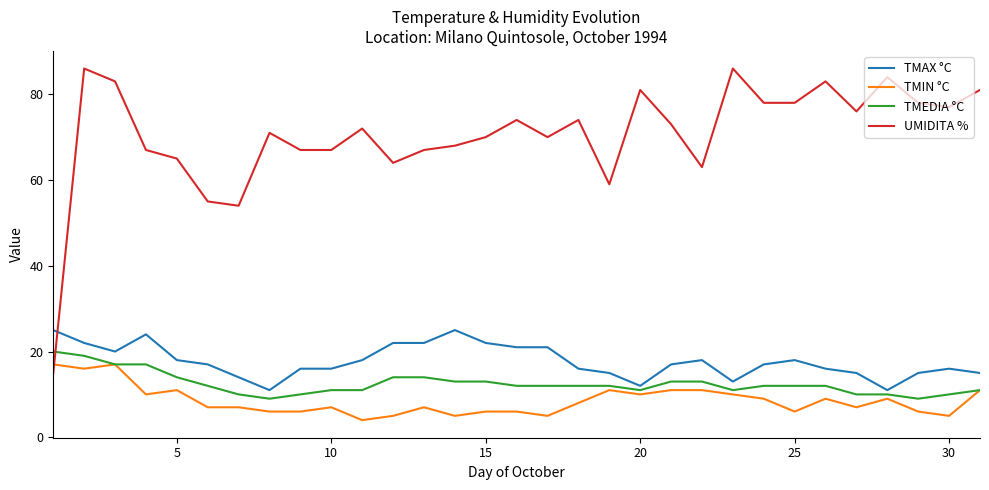

True or false: TMAX °C and UMIDITA % cross at least once.

True